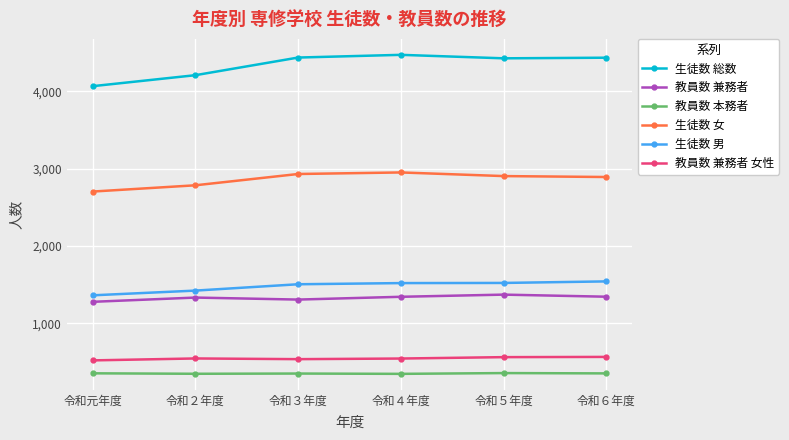

What is the difference between the highest and lowest values at 令和２年度?

3859